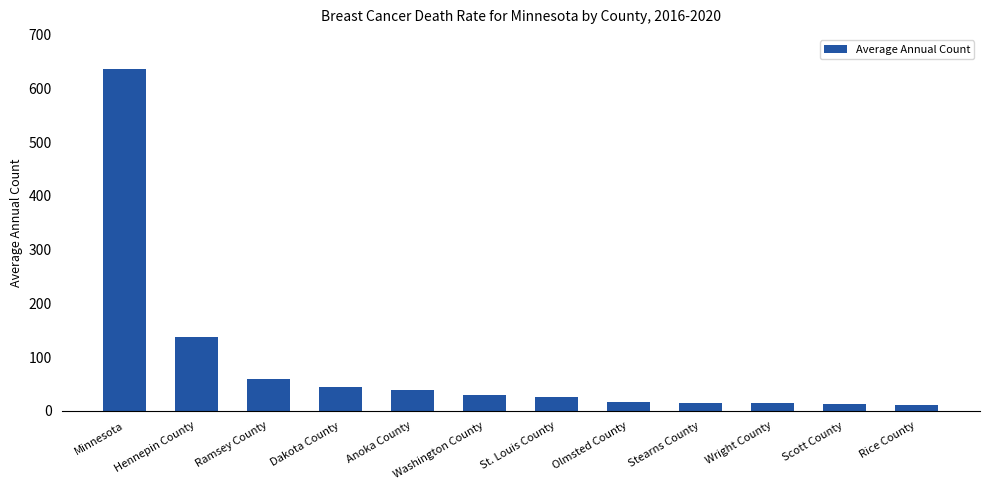

What is the average value?

86